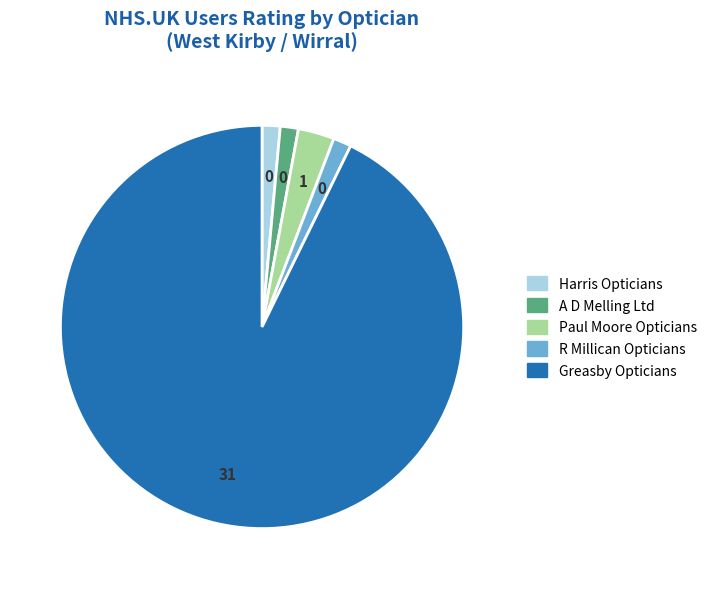

Which has a higher value, Greasby Opticians or R Millican Opticians?

Greasby Opticians